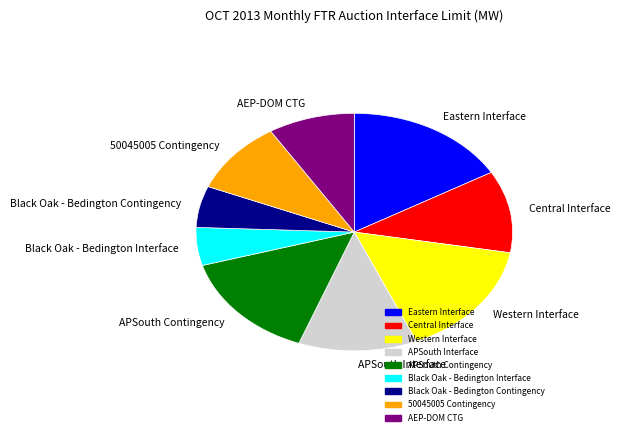

Does 50045005 Contingency represent more than half of the total?

No